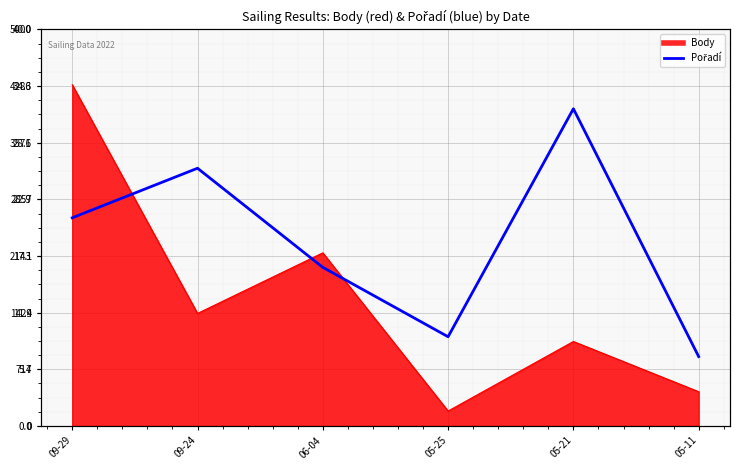

How many data points are above 21?

2